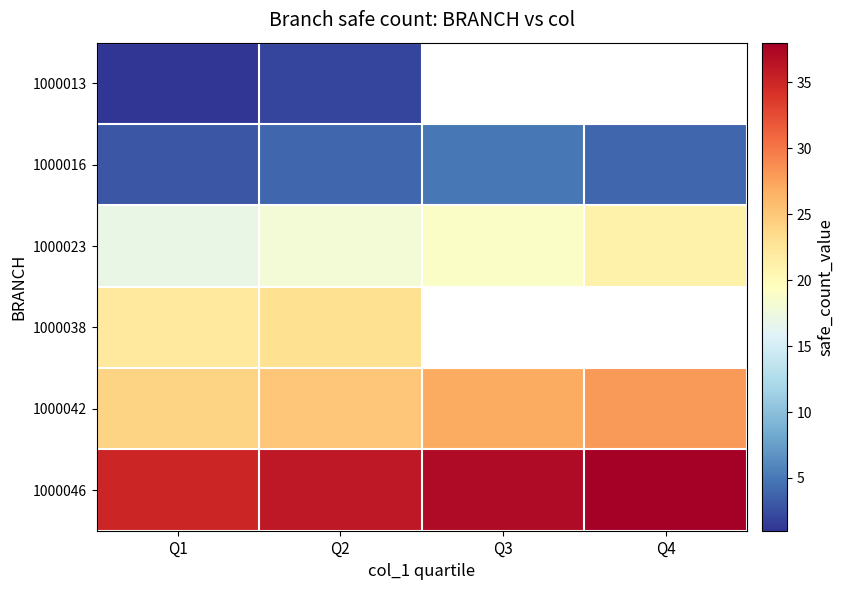

Where is 1000023 nearest to the value 19?

Q3